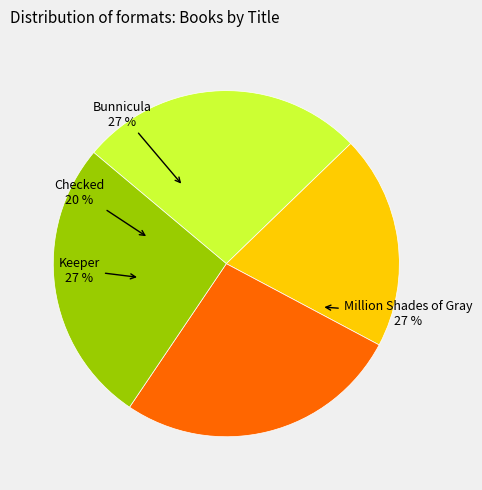

Combined, do Keeper and Checked account for over 50%?

No